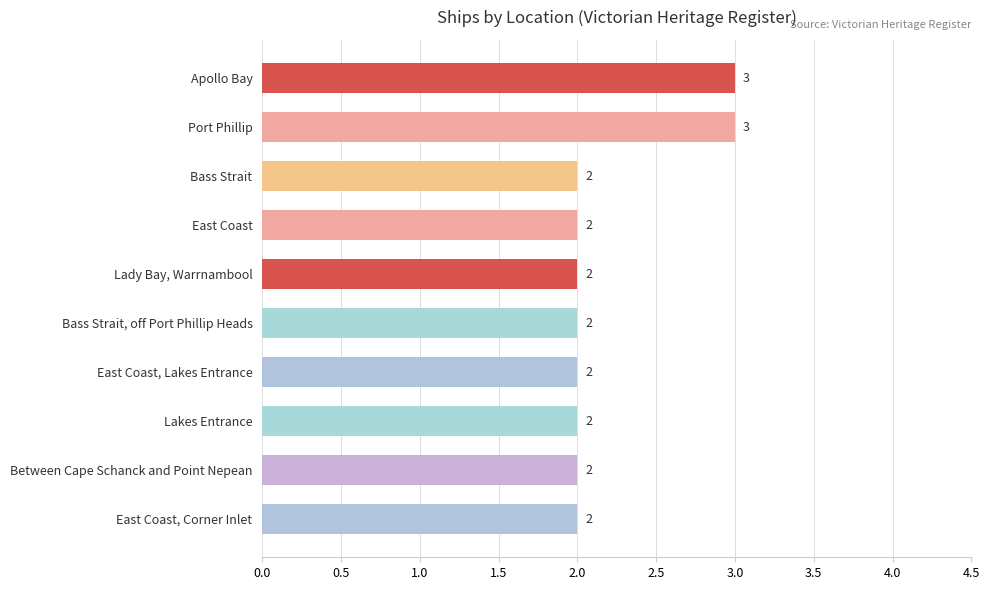

What is the sum of the values at Bass Strait, off Port Phillip Heads and East Coast, Corner Inlet?

4